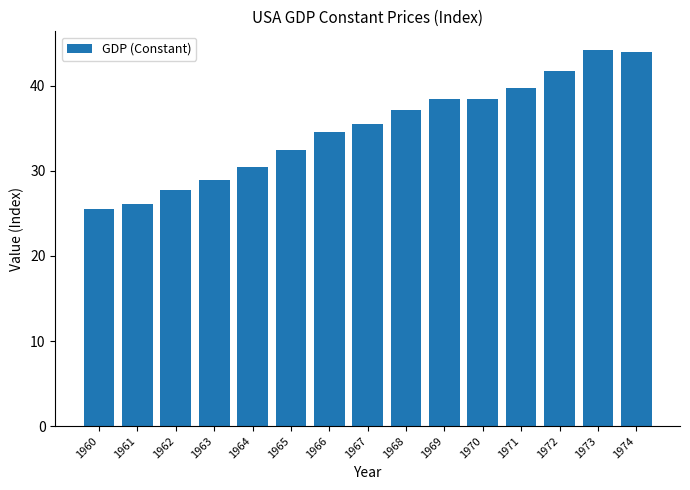

What is the smallest value displayed?

25.5